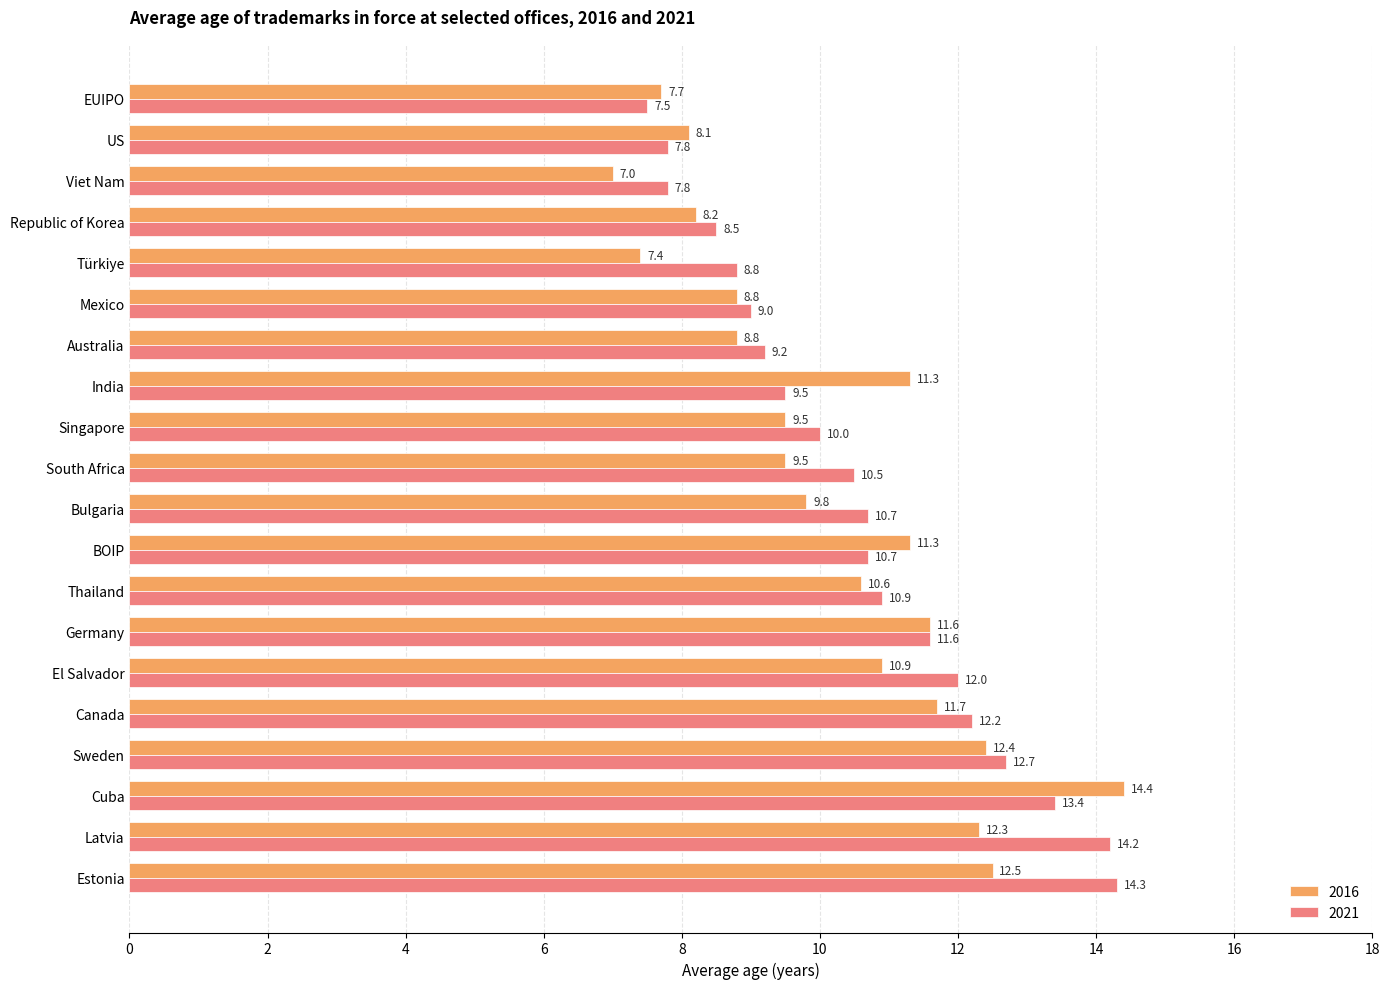

At which category does the chart reach its peak across all series?

Cuba